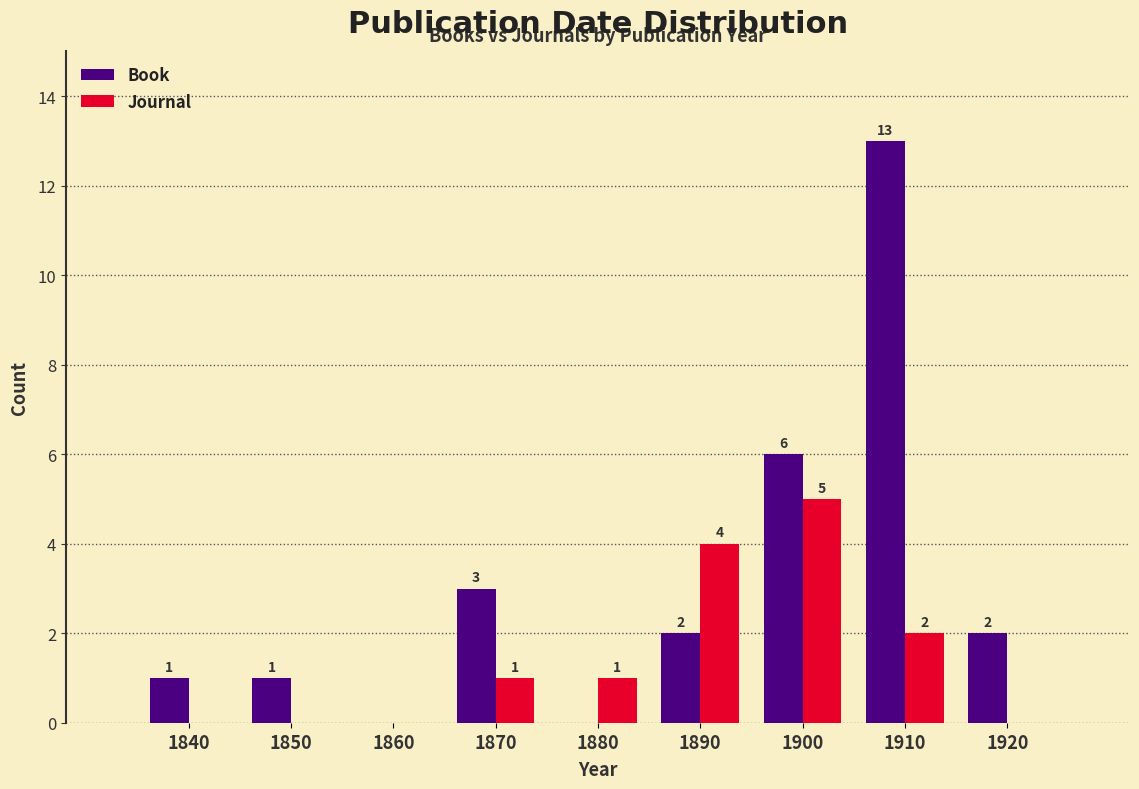

Reading left to right, list all the values displayed in this chart.

Book: 1840=1	1850=1	1860=0	1870=3	1880=0	1890=2	1900=6	1910=13	1920=2
Journal: 1840=0	1850=0	1860=0	1870=1	1880=1	1890=4	1900=5	1910=2	1920=0